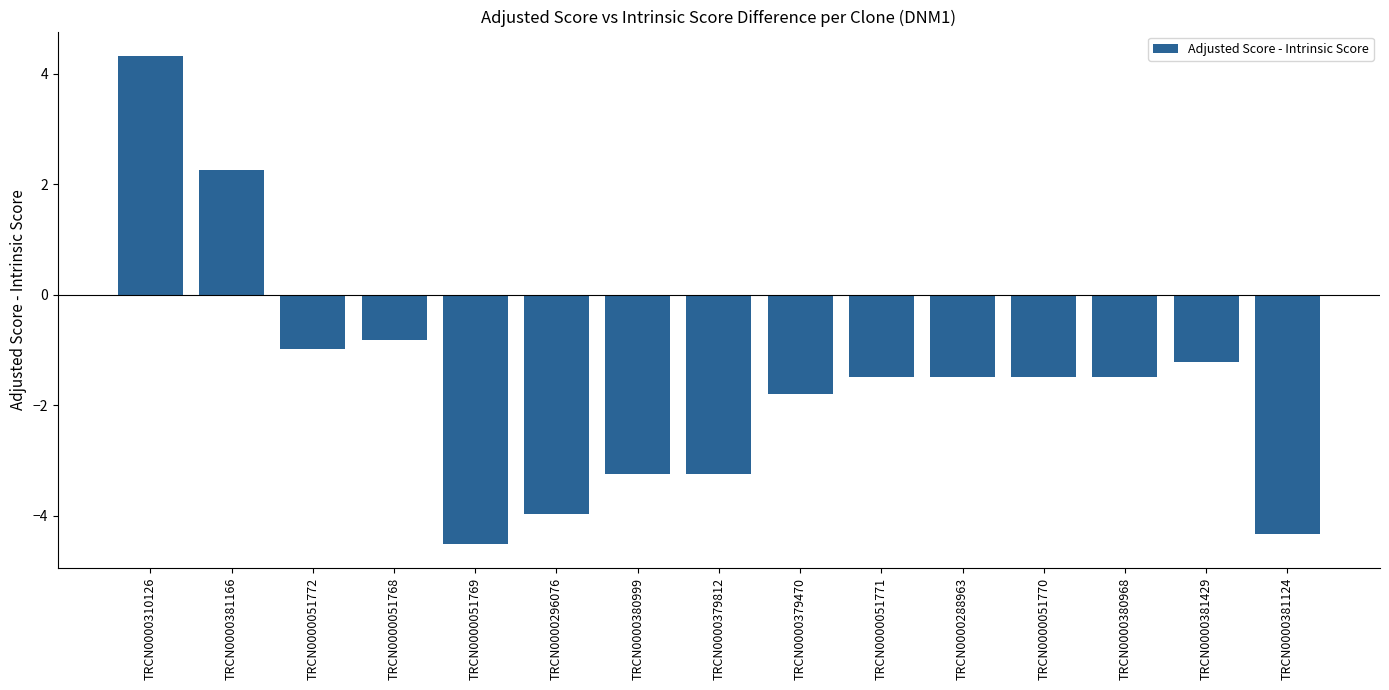

Which category has the highest value across all series?

TRCN0000310126